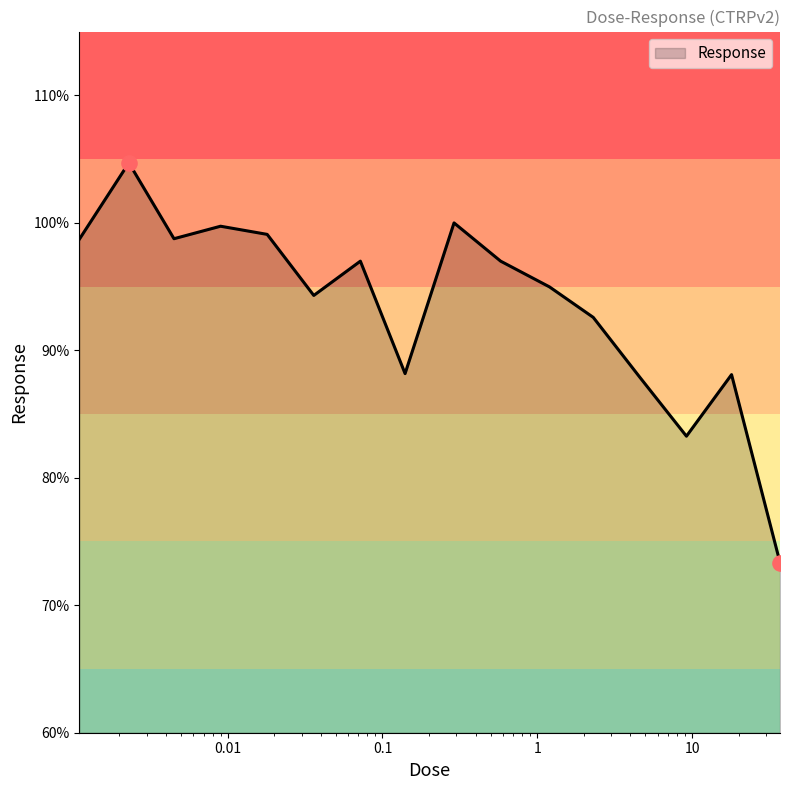

What is the greatest value displayed?

104.7